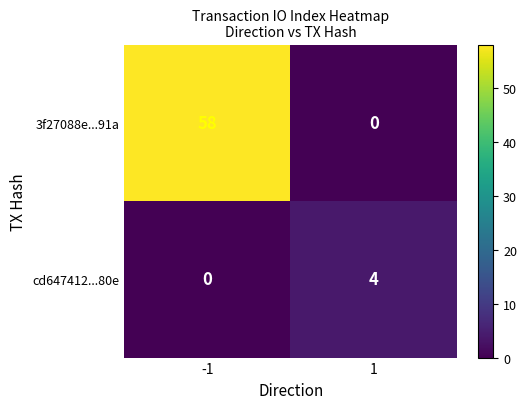

What is the difference between the cd647412...80e values at -1 and 1?

4